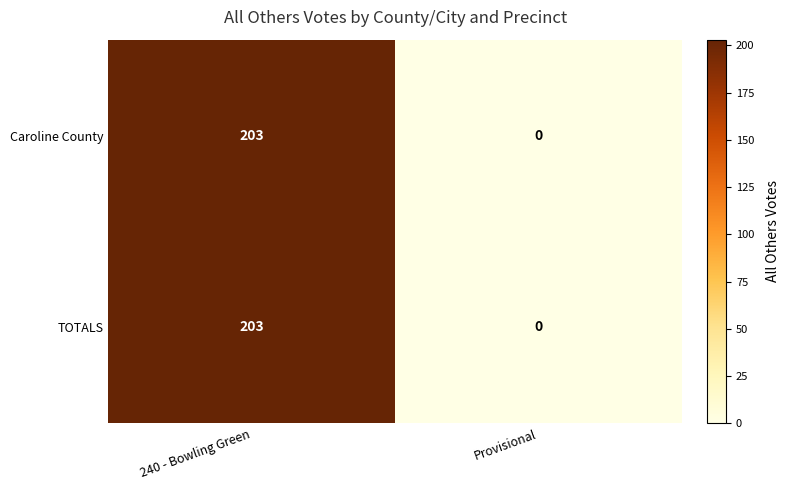

The Caroline County series shows 203 at 240 - Bowling Green. True or false?

True